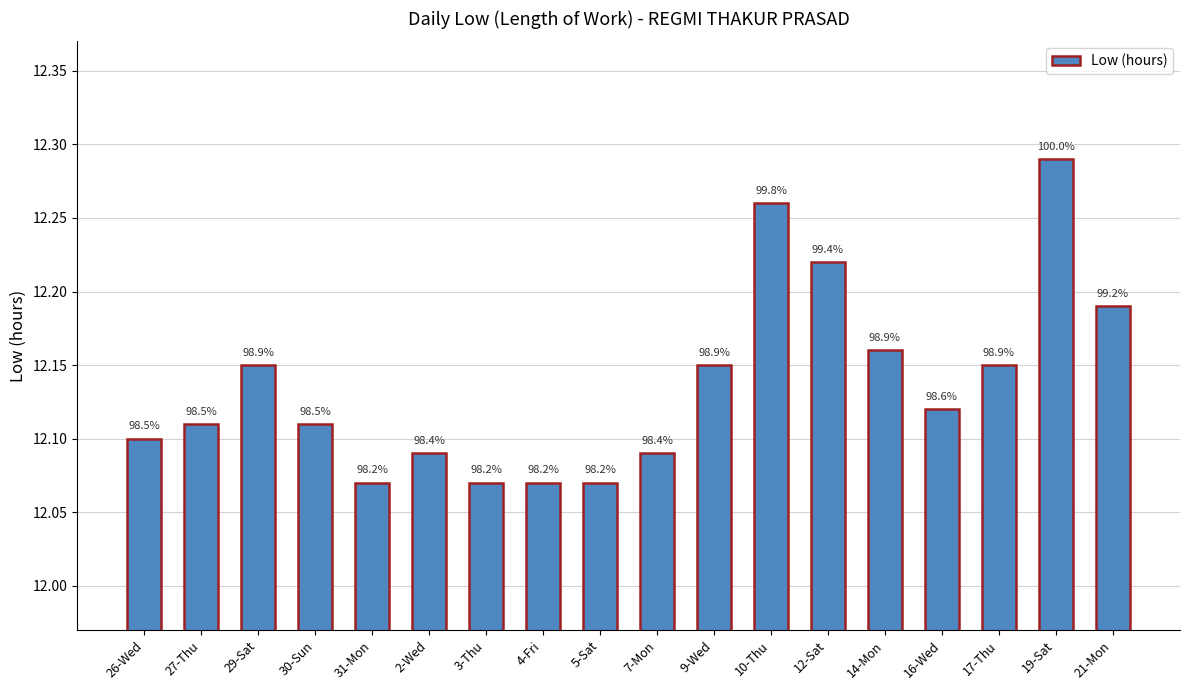

What is the sum of the values at 17-Thu and 14-Mon?

24.3